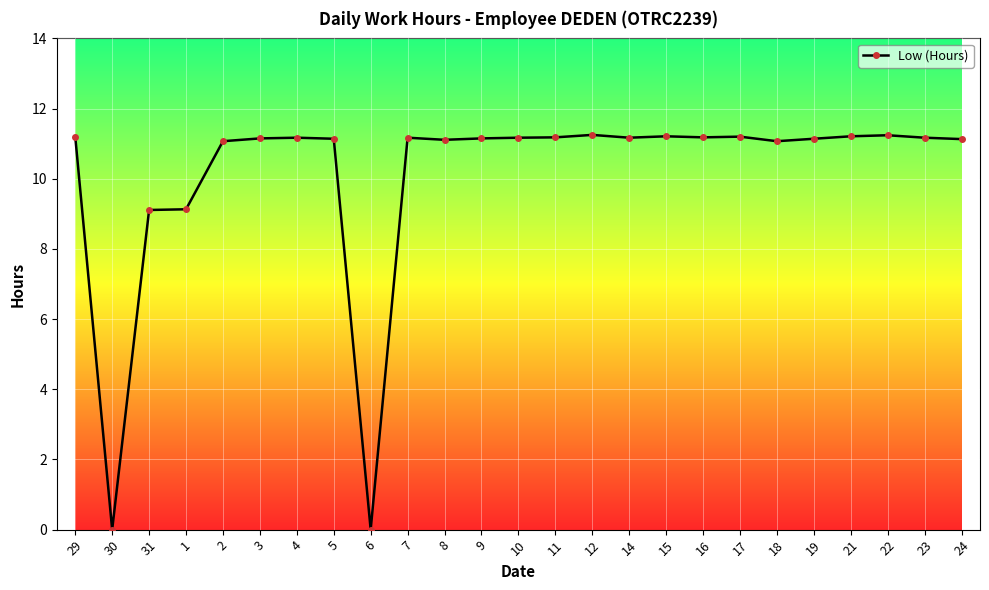

How many data points does each series have?

25